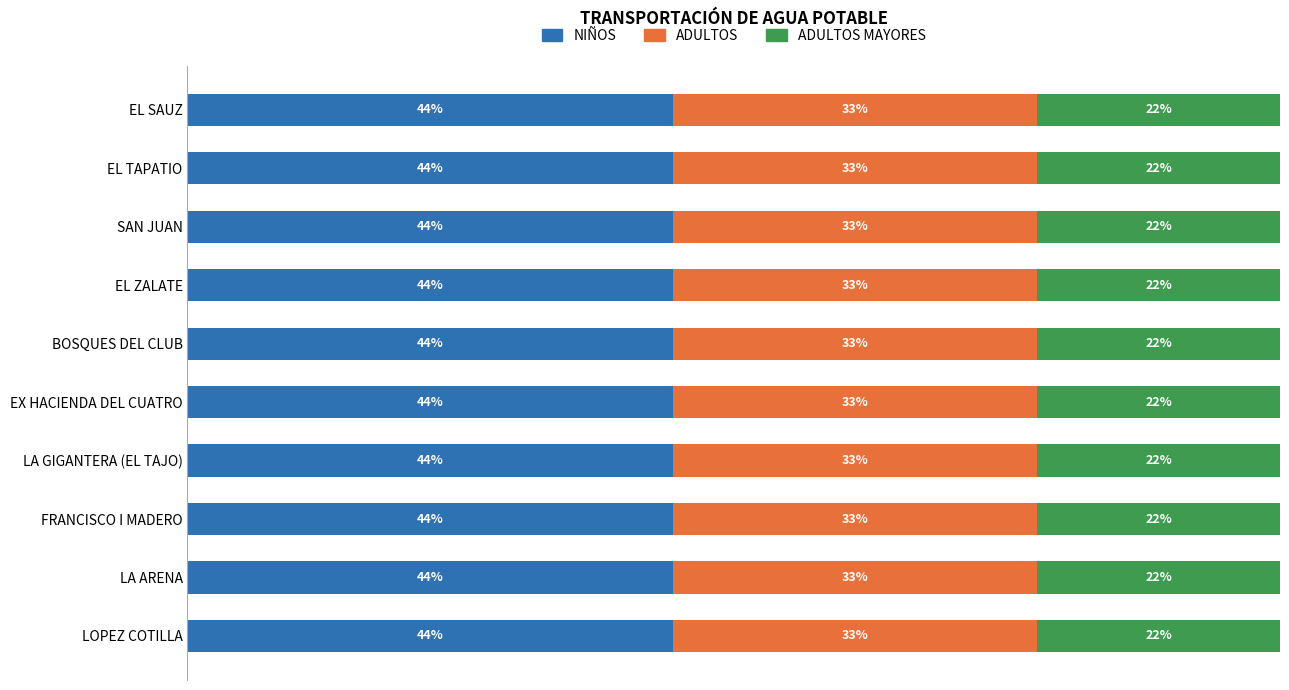

What are all the series names shown in the legend?

NIÑOS, ADULTOS, ADULTOS MAYORES